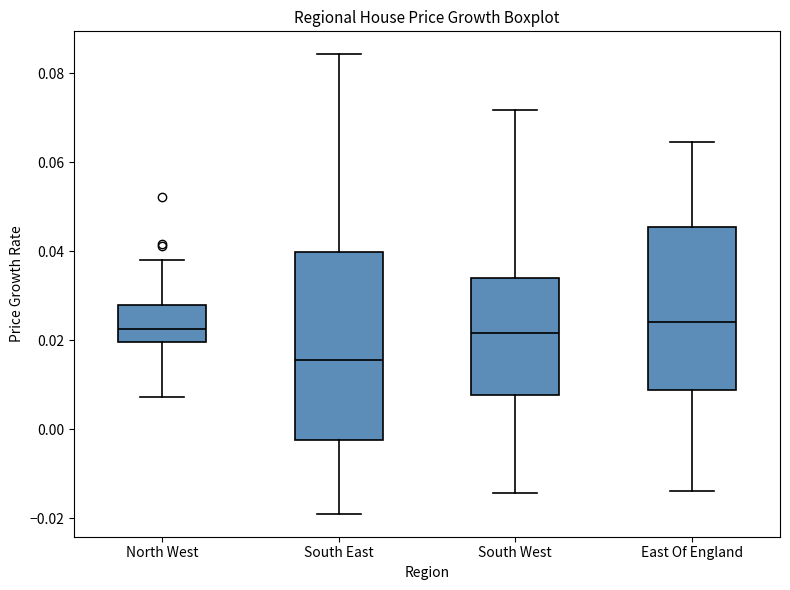

Reading left to right, read every box against the y-axis: the position of its median line, the range the box covers, and the ends of its whiskers. The values are not printed on the chart, so give them approximately, as read against the axis.

North West: median 0.022, box 0.020 to 0.028, whiskers 0.008 to 0.038
South East: median 0.016, box -0.002 to 0.040, whiskers -0.018 to 0.084
South West: median 0.022, box 0.008 to 0.034, whiskers -0.014 to 0.072
East Of England: median 0.024, box 0.008 to 0.046, whiskers -0.014 to 0.064